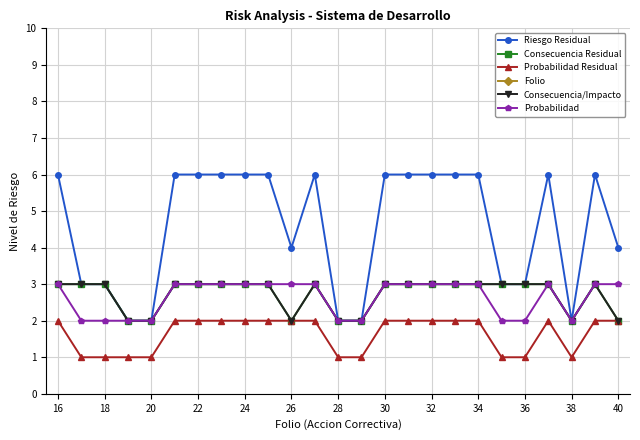

How many interior local peaks does the Probabilidad series have?

1